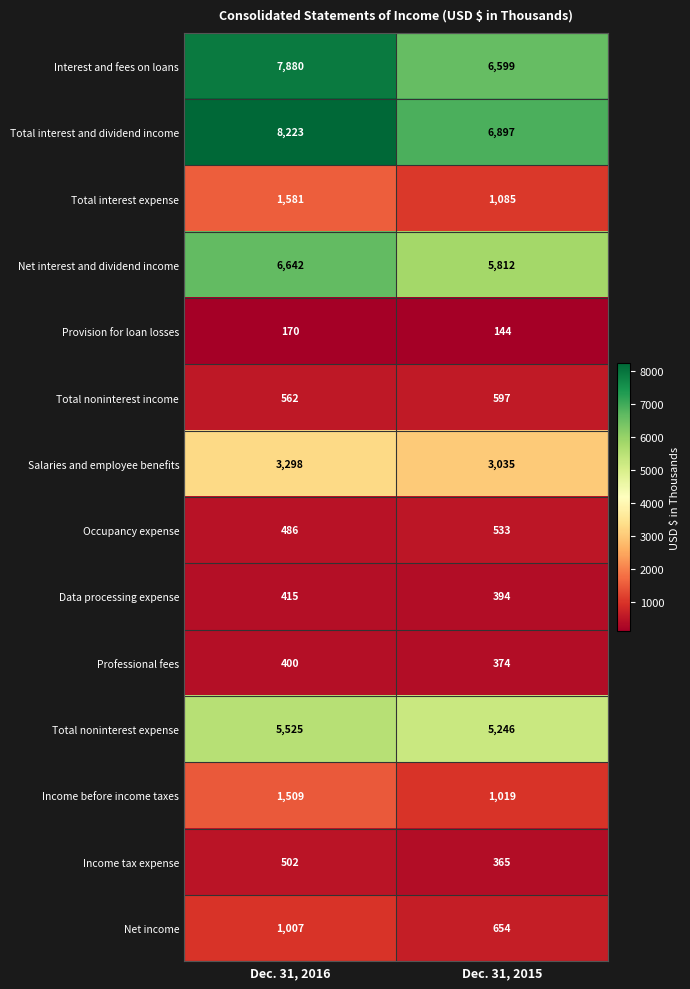

The value of Income before income taxes at Dec. 31, 2016 is 1509. True or false?

True